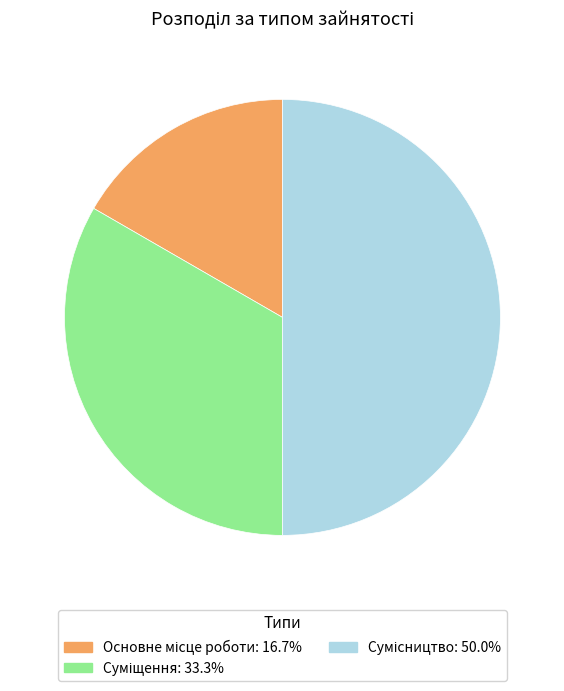

What percentage is NOT represented by Суміщення?

66.7%